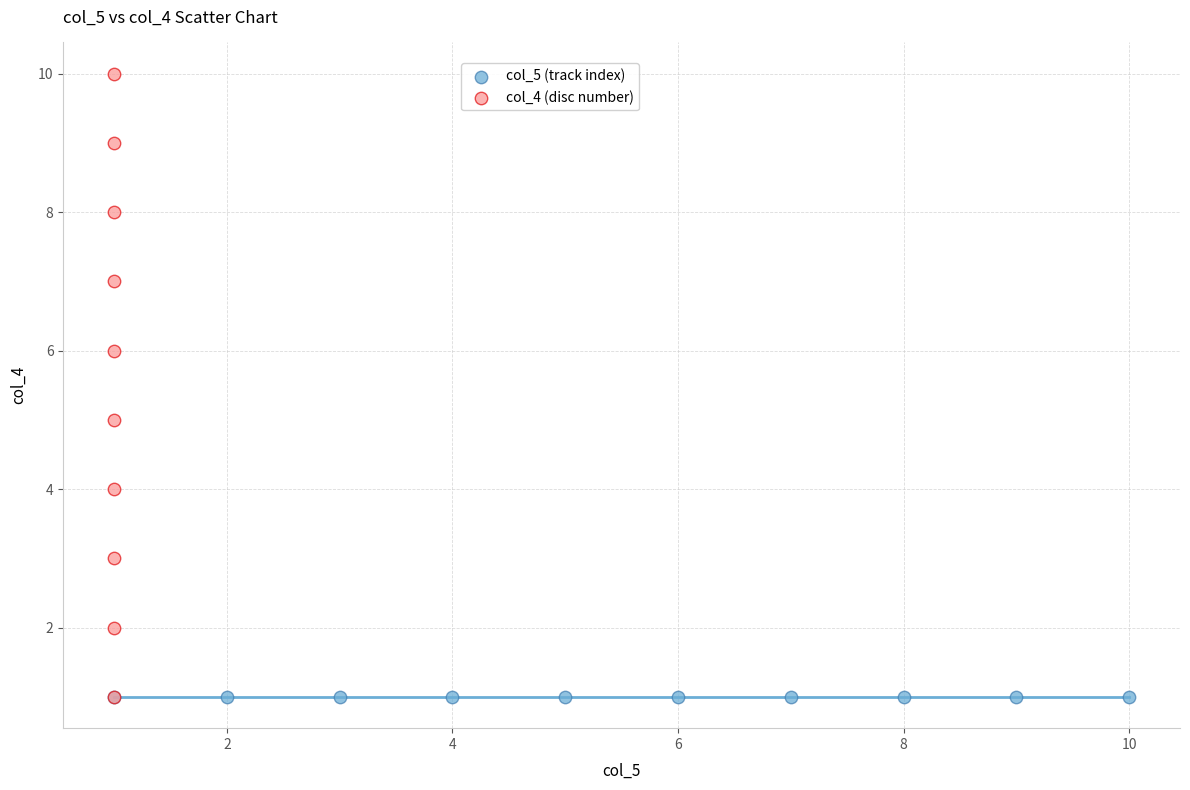

Which series contains the highest Y value?

col_4 (disc number)